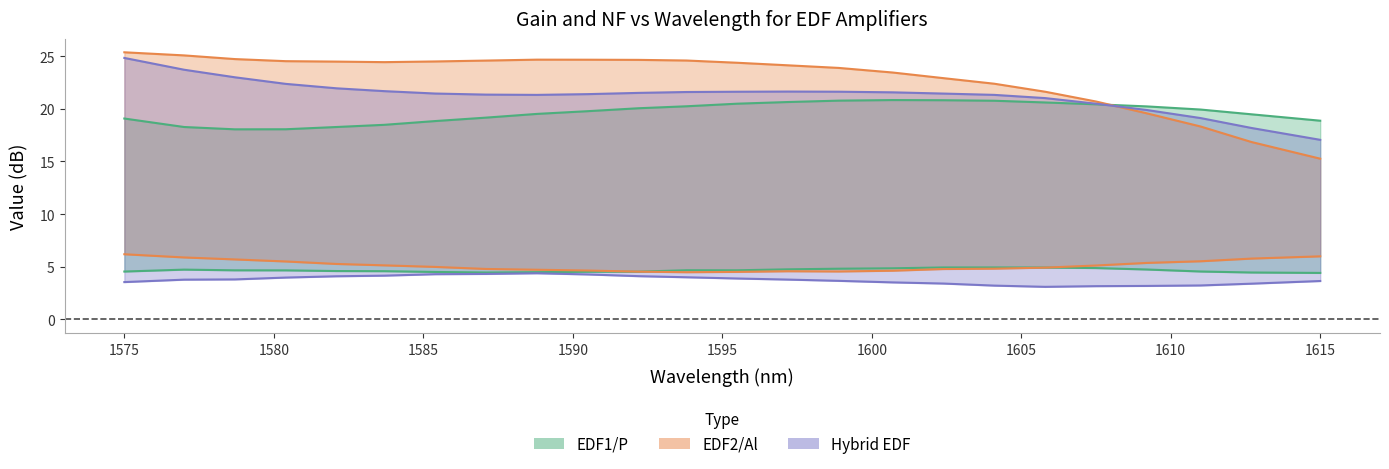

In EDF1/P Gain (dB), how many points are lower than both neighbors (excluding endpoints)?

1